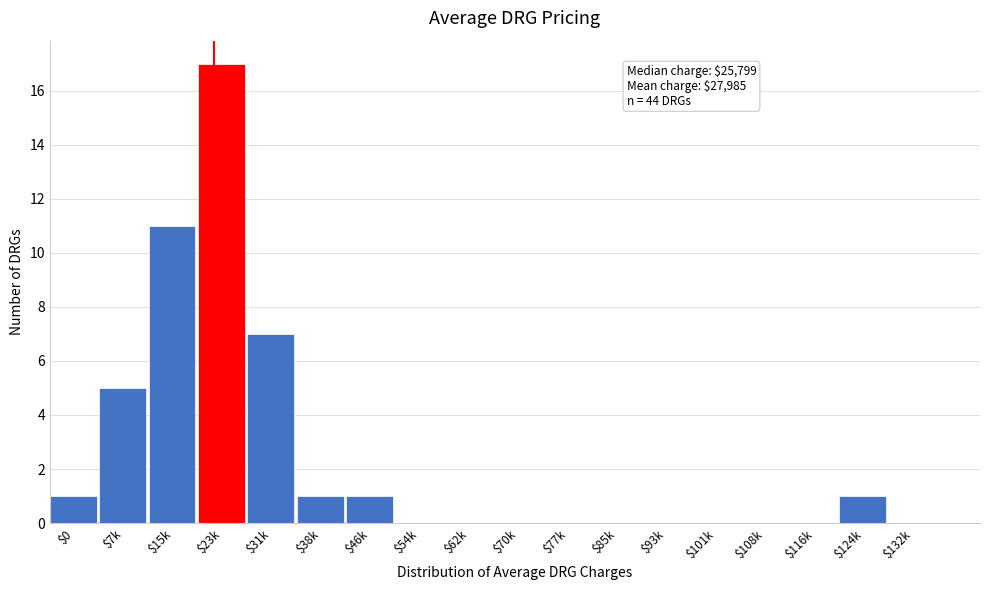

What is the greatest value displayed?

17